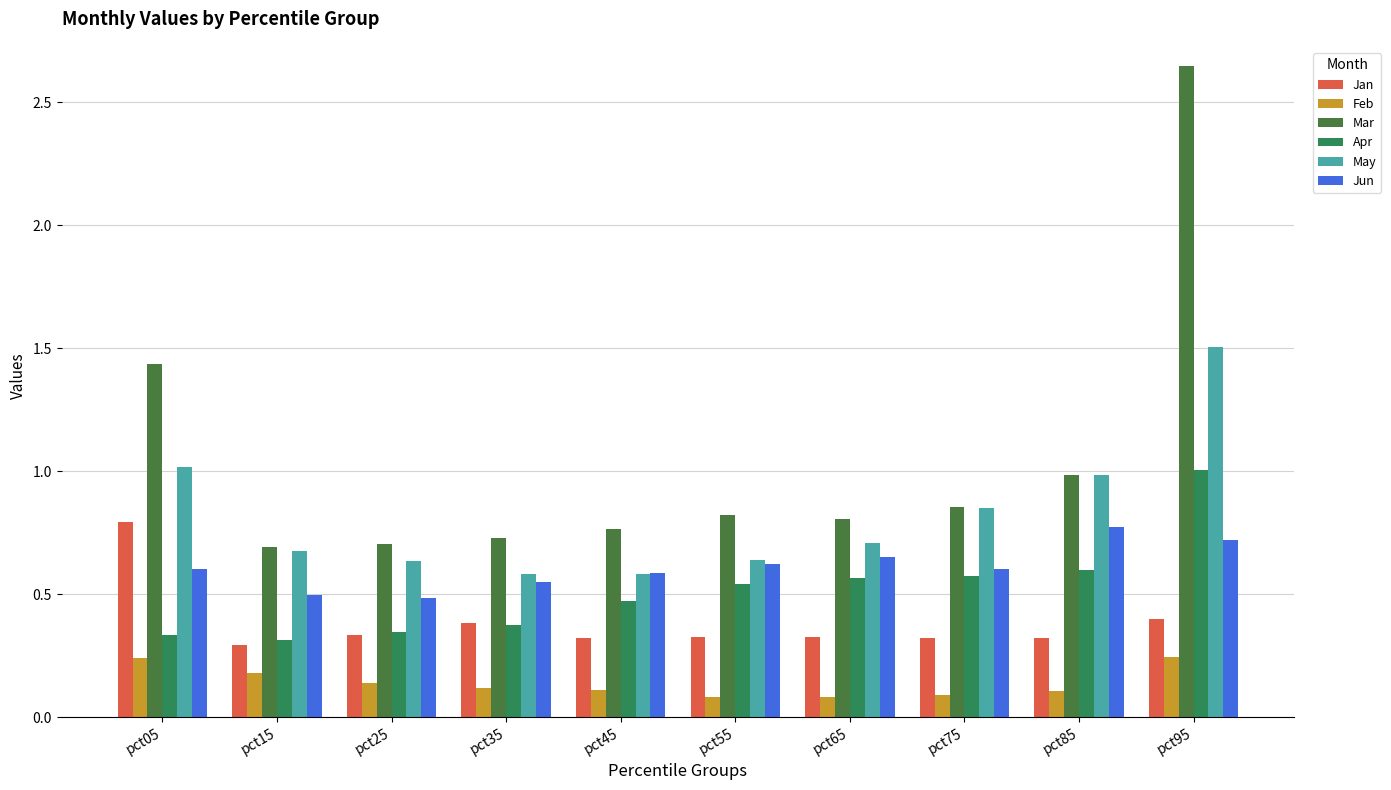

Count the number of data series in this chart.

6